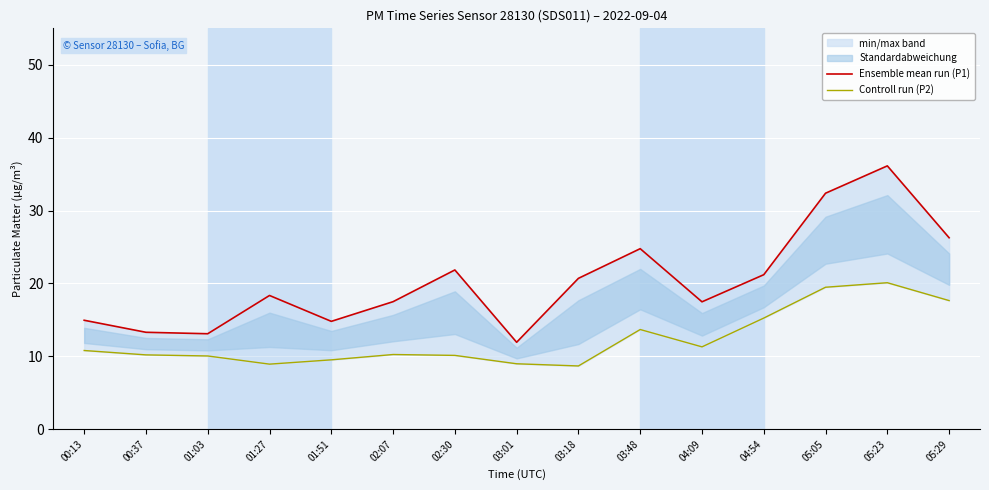

True or false: Ensemble mean run (P1) has a value of 64.5 at 05:23.

False